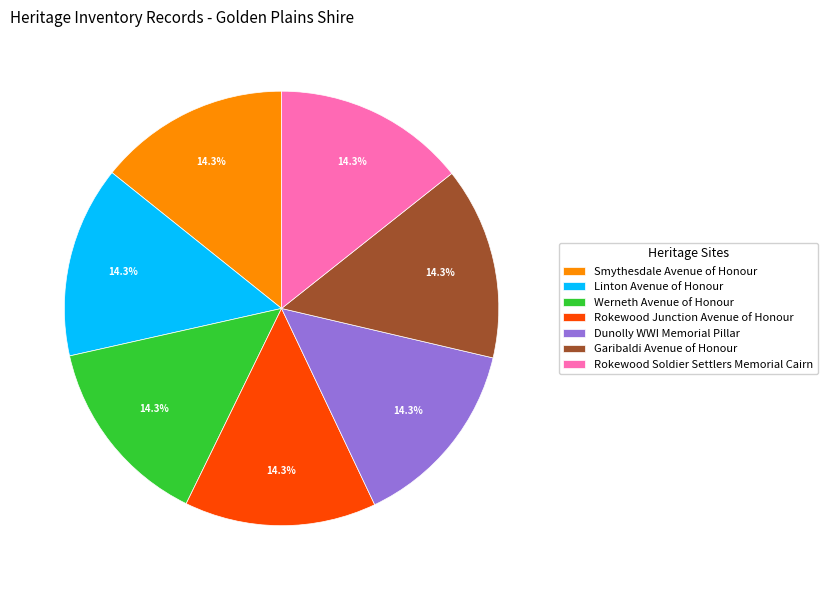

What is the total percentage of Rokewood Soldier Settlers Memorial Cairn and Werneth Avenue of Honour?

28.6%